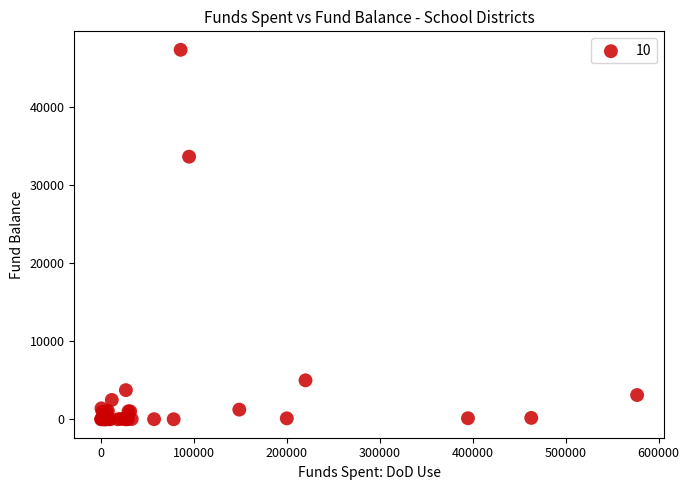

What Y value in the scatter plot is closest to 23688?

33671.0